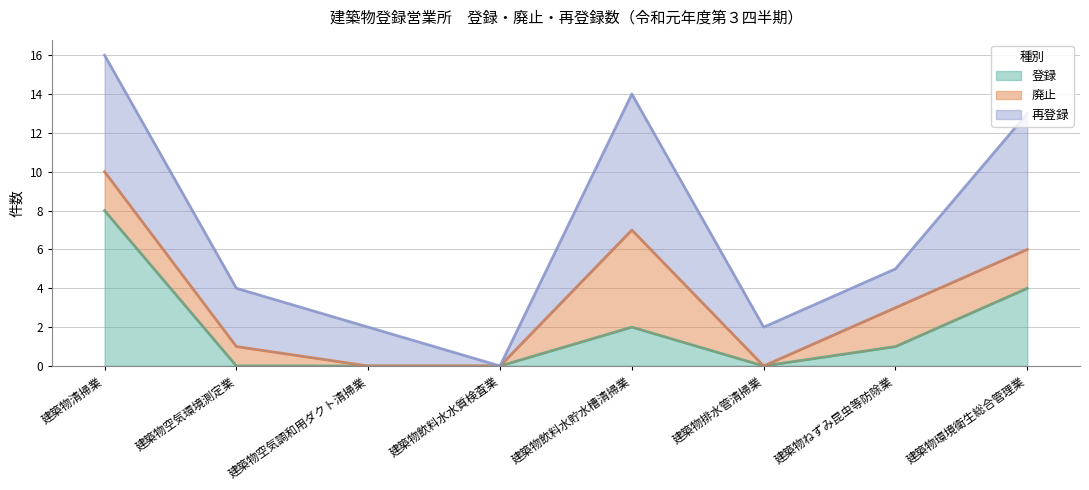

Reading left to right, extract all data points from this chart.

登録: 8	0	0	0	2	0	1	4
廃止: 2	1	0	0	5	0	2	2
再登録: 6	3	2	0	7	2	2	7